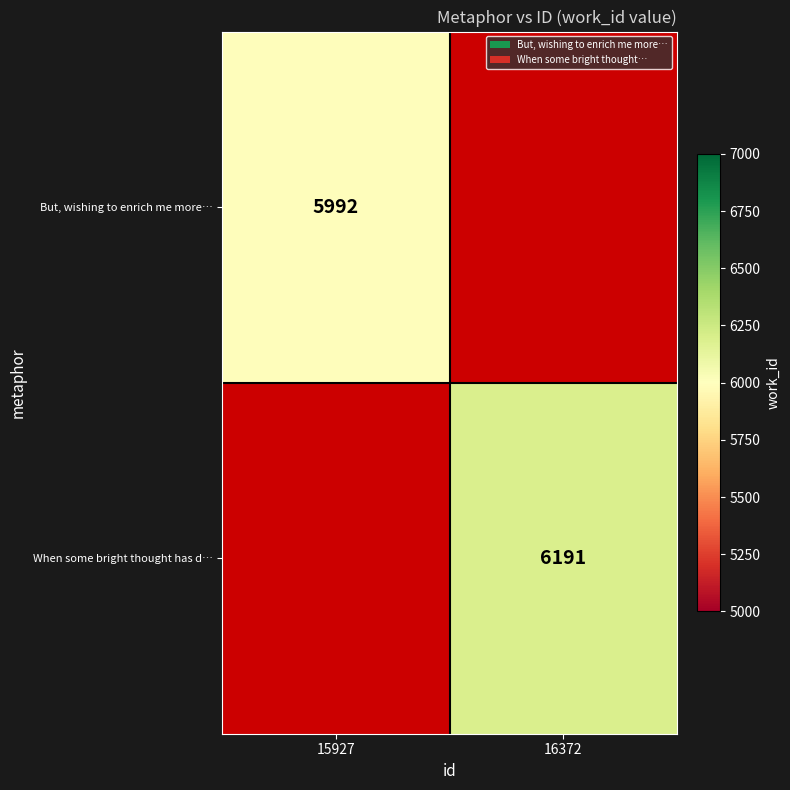

Is it true that When some bright thought has d… equals 6191 at 16372?

True